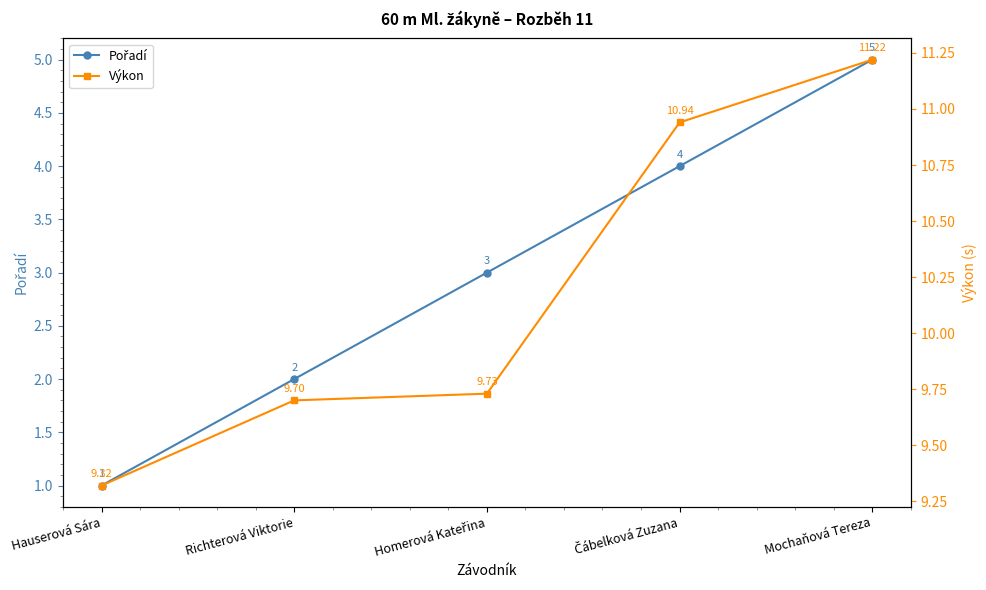

What is the average value of the Pořadí series?

3.0